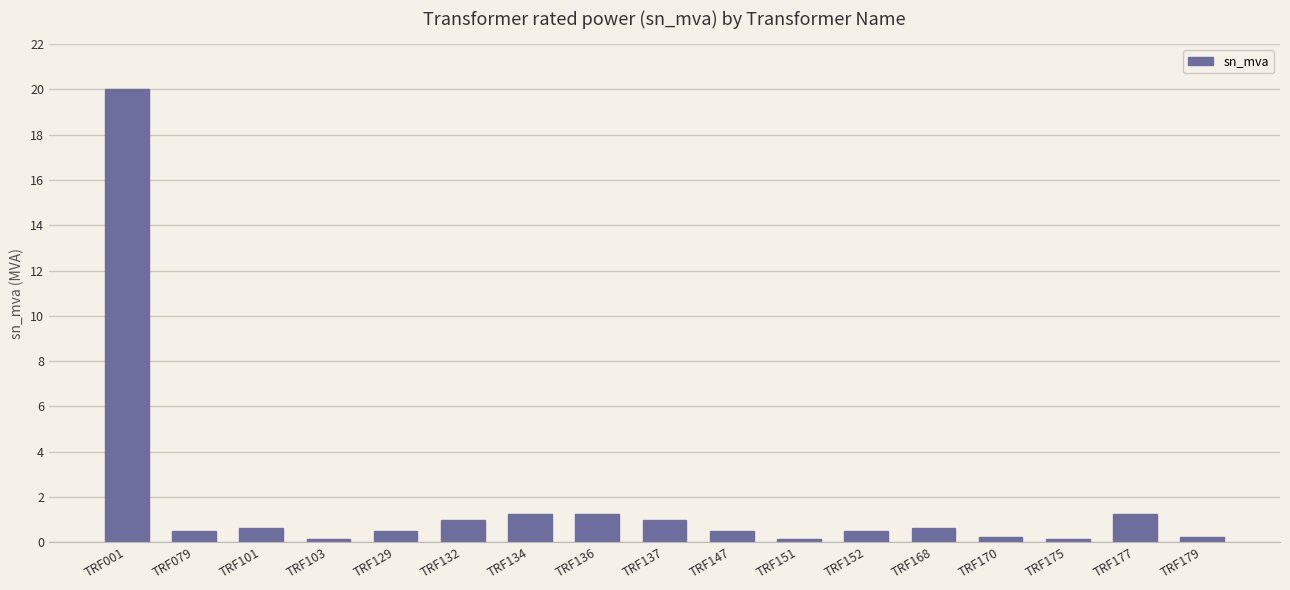

How many series are shown in this chart?

1